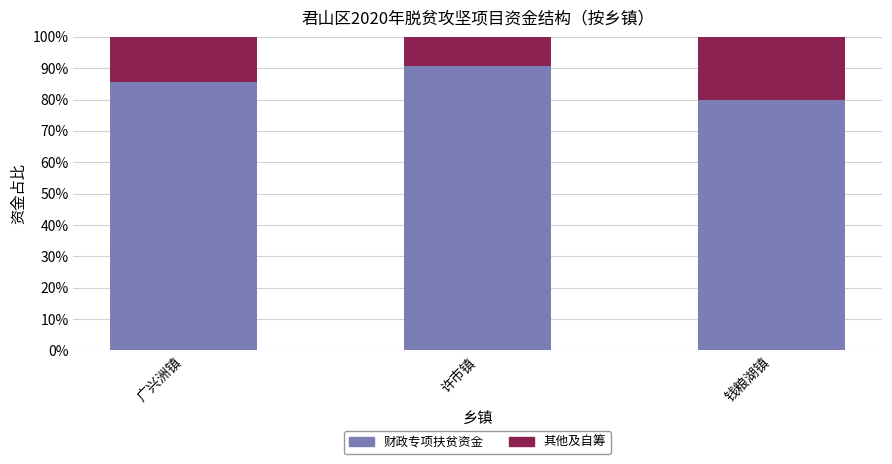

Is it true that 财政专项扶贫资金 equals 39.1 at 广兴洲镇?

False